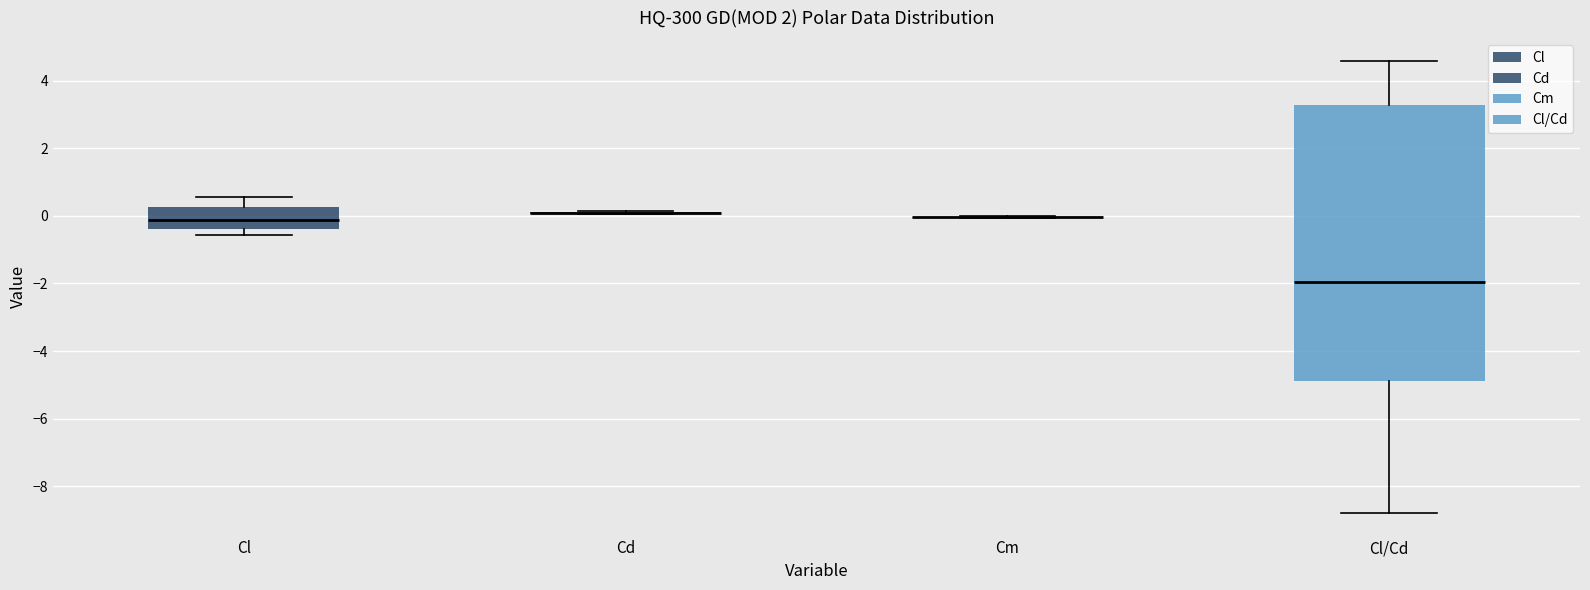

Reading left to right, read every box against the y-axis: the position of its median line, the range the box covers, and the ends of its whiskers. The values are not printed on the chart, so give them approximately, as read against the axis.

Cl: median -0.2, box -0.4 to 0.2, whiskers -0.6 to 0.6
Cd: box collapsed to a line at 0.0, whiskers 0.0 to 0.2
Cm: box collapsed to a line at 0.0, whiskers 0.0 to 0.0
Cl/Cd: median -2.0, box -4.8 to 3.2, whiskers -8.8 to 4.6